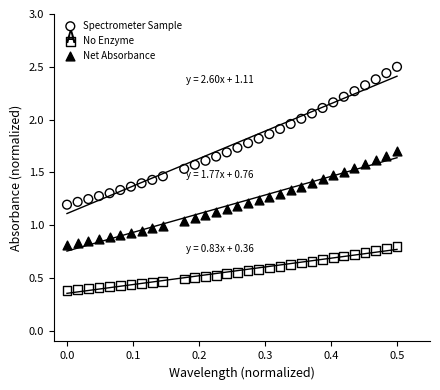

Which series has the largest Y range (max minus min)?

Spectrometer Sample